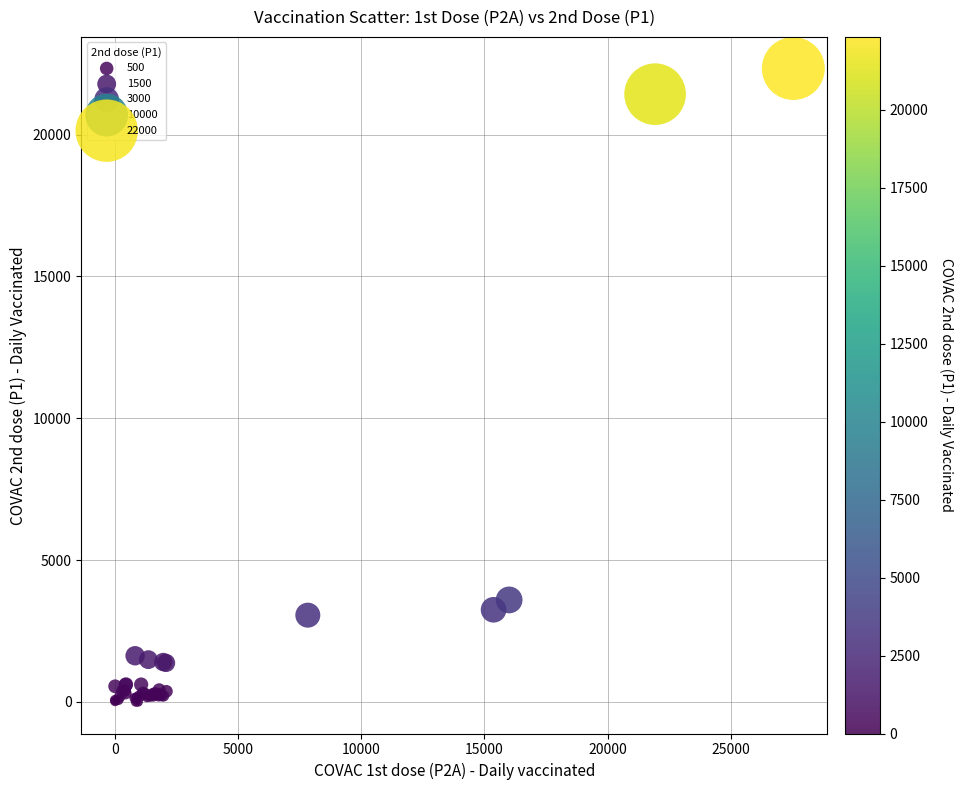

What Y value in the scatter plot is closest to 11164?

3593